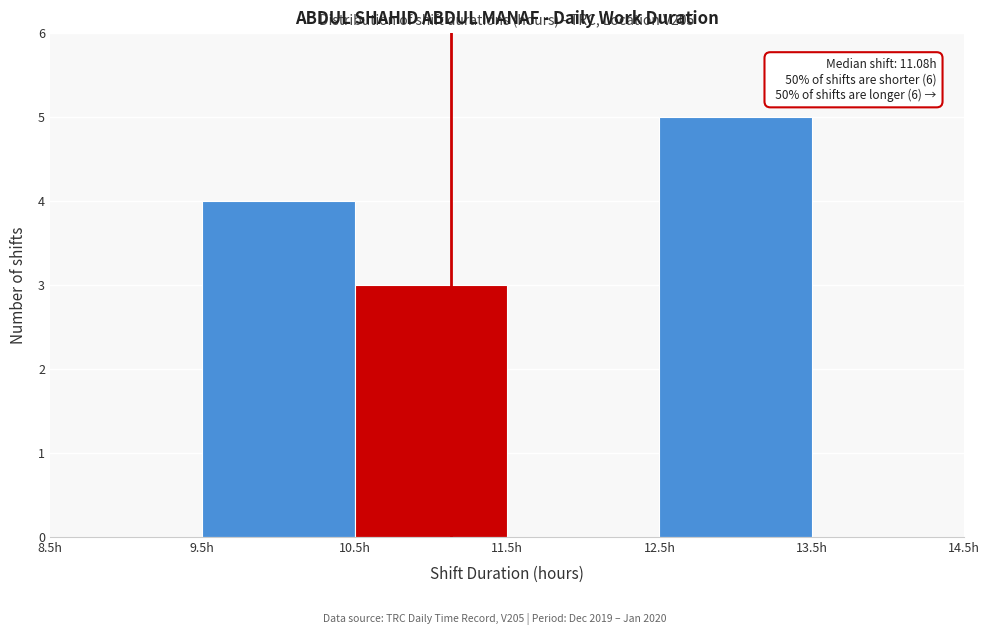

Over which range of the x-axis is the bar tallest?

12.5 to 13.5